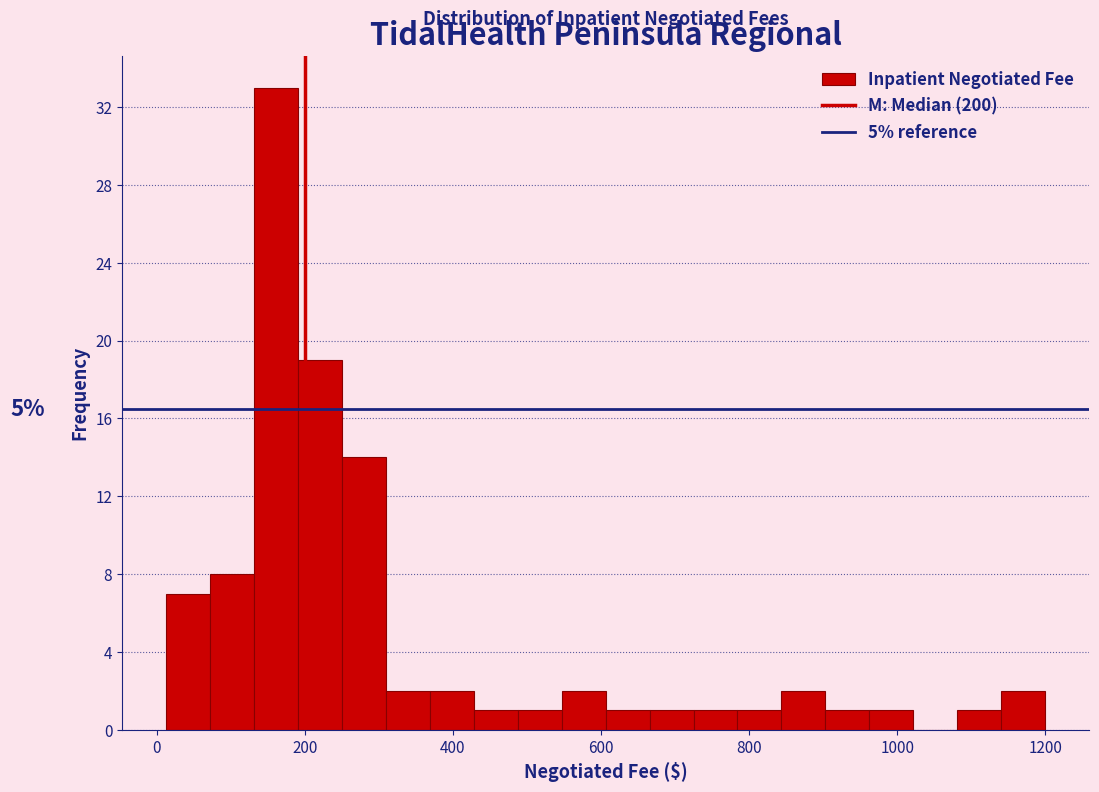

Read against the x-axis, roughly where is the centre of the tallest bar?

160